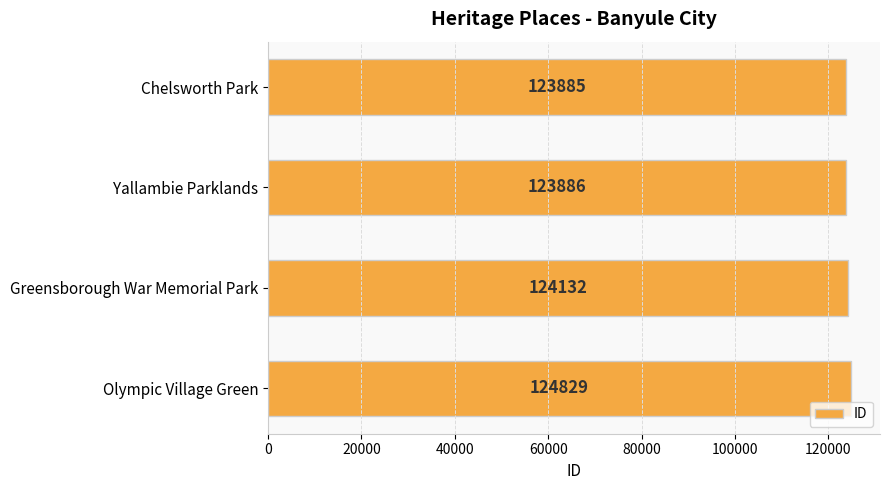

What is the smallest value displayed?

123885